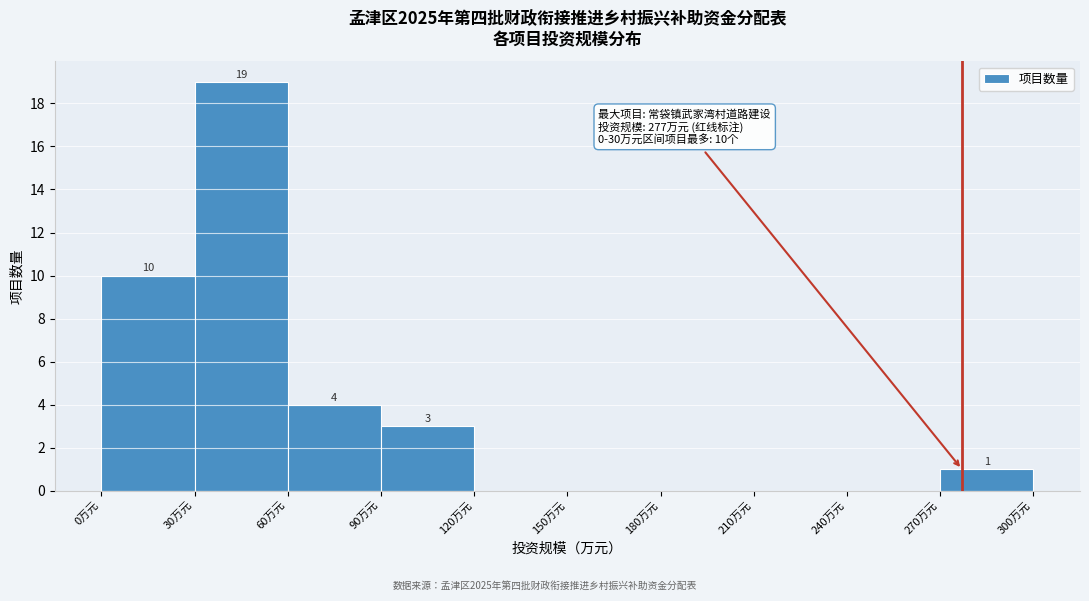

Over which range of the x-axis is the bar tallest?

30 to 60